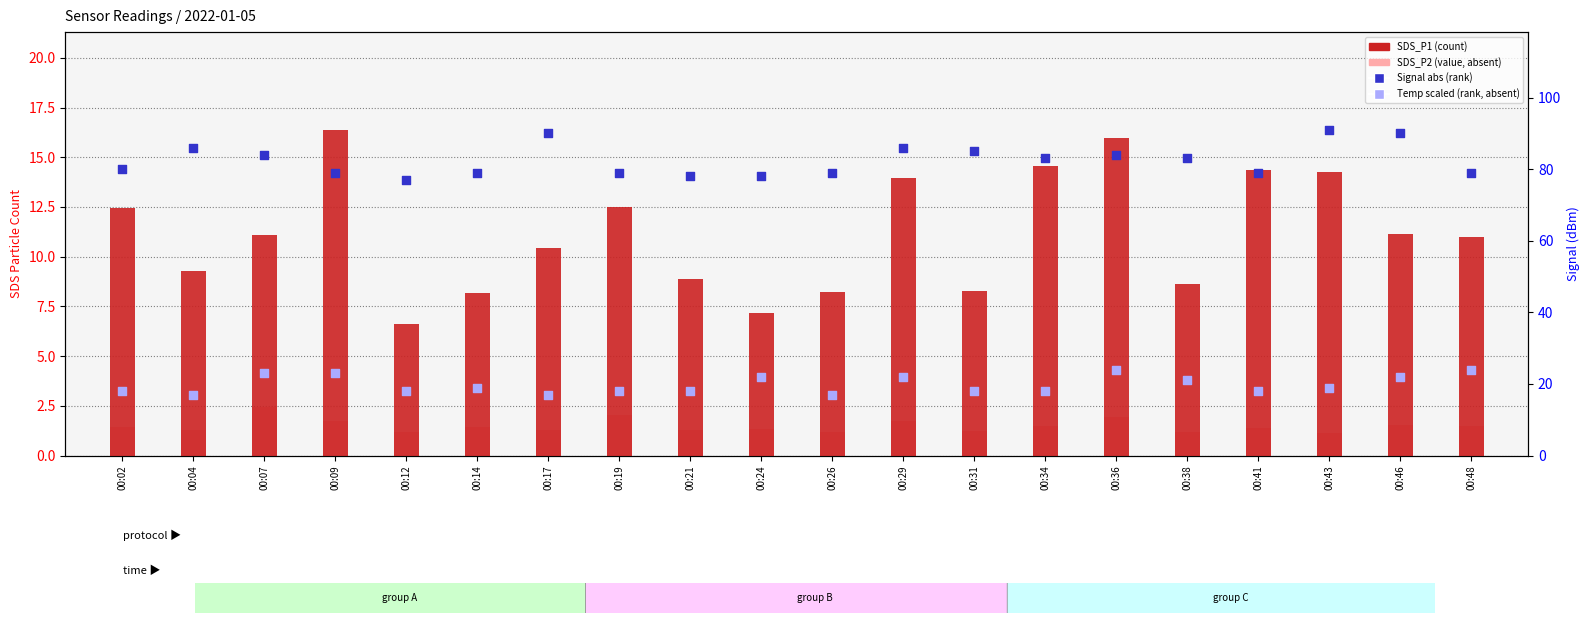

Which series contains the highest Y value?

Signal abs (rank)